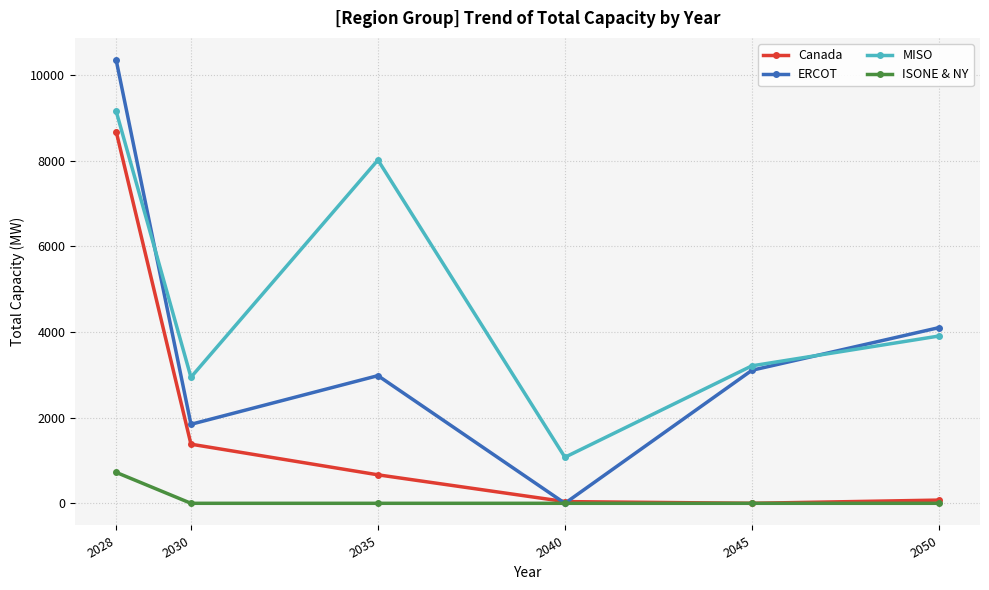

True or false: ISONE & NY and MISO intersect in this chart.

False